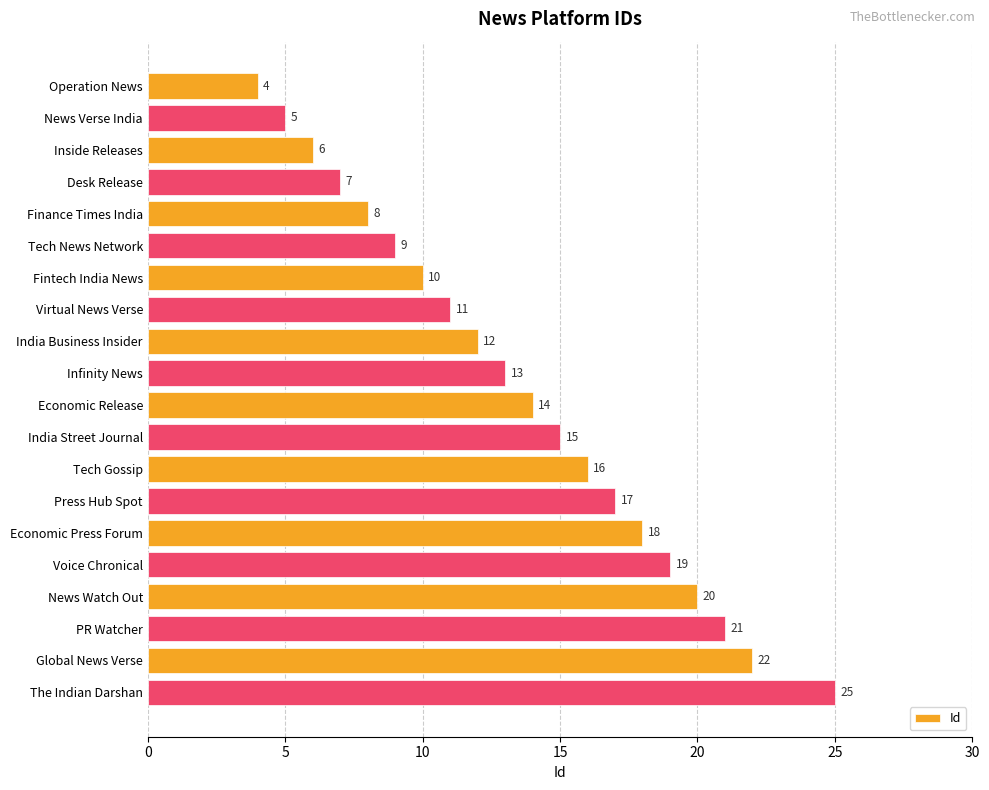

List the labels in order of value, largest first.

The Indian Darshan, Global News Verse, PR Watcher, News Watch Out, Voice Chronical, Economic Press Forum, Press Hub Spot, Tech Gossip, India Street Journal, Economic Release, Infinity News, India Business Insider, Virtual News Verse, Fintech India News, Tech News Network, Finance Times India, Desk Release, Inside Releases, News Verse India, Operation News